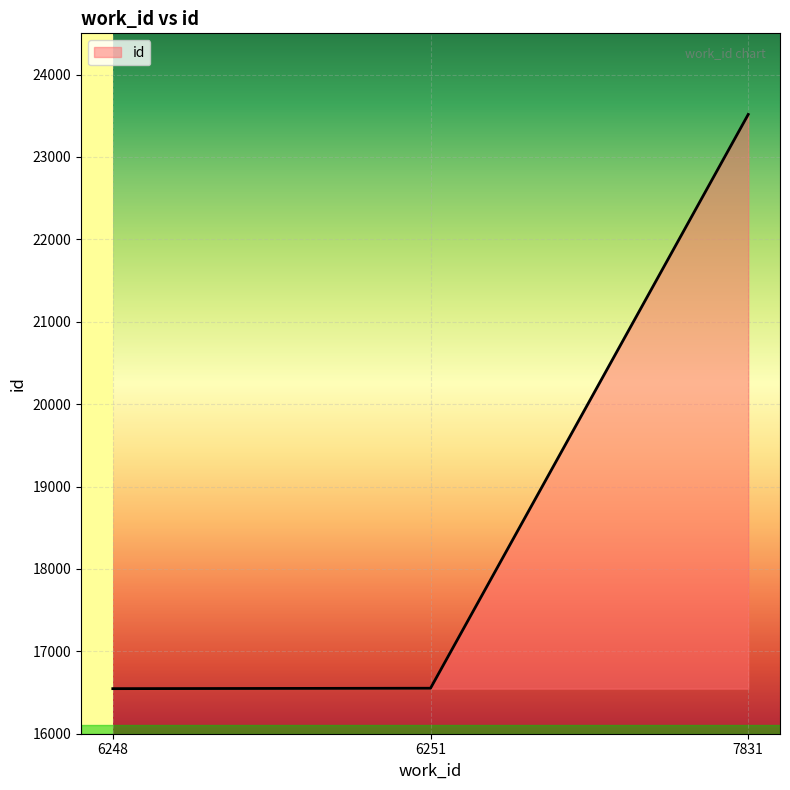

Approximately how many times larger is the value at 6251 compared to 6248?

1.0